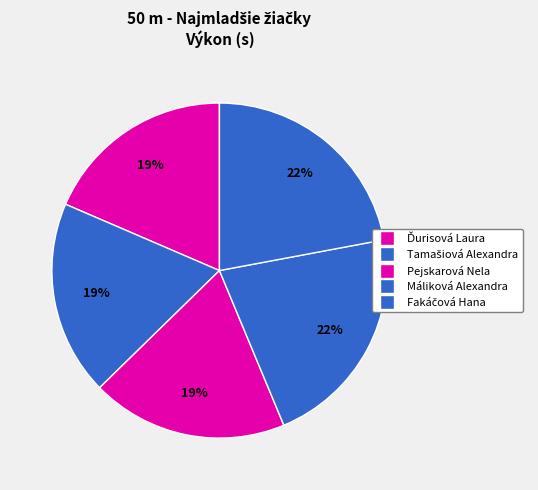

Does any single category account for the majority?

No